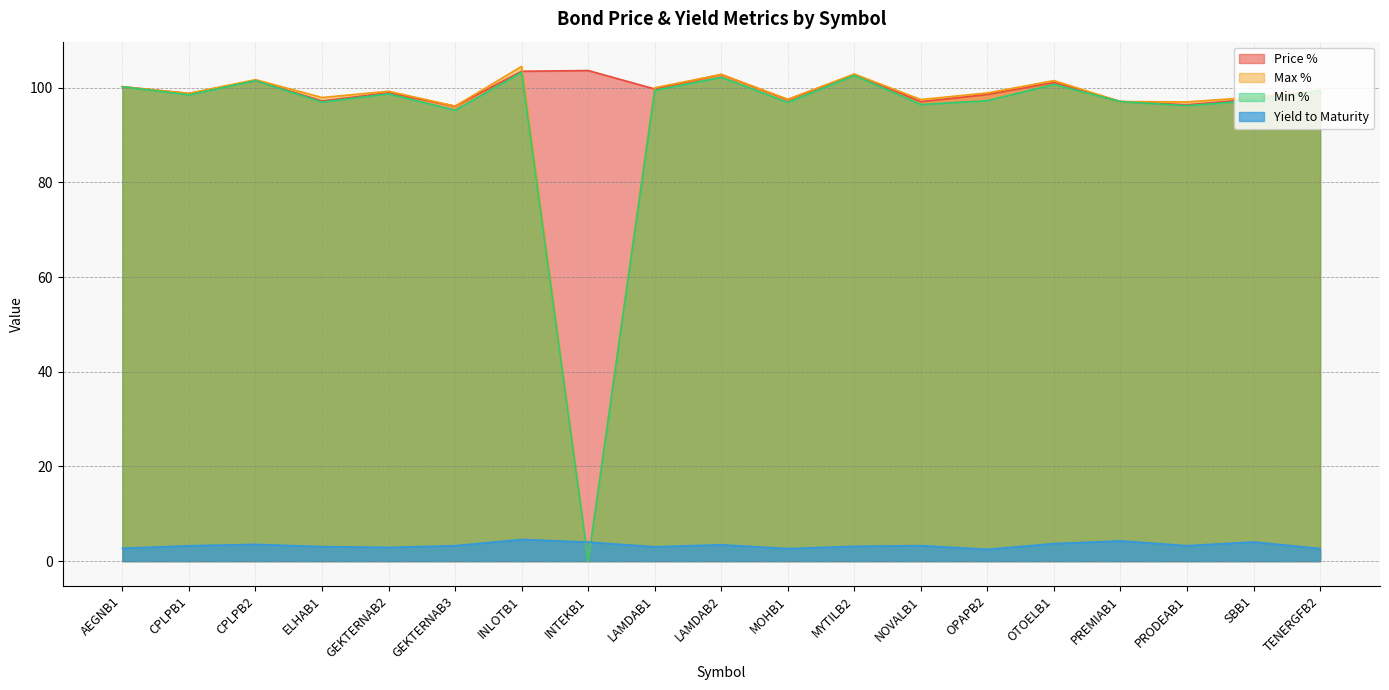

Count the number of data series in this chart.

4